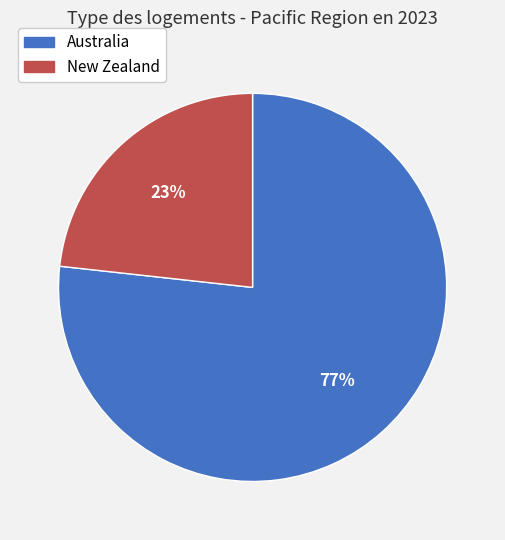

Which category has the biggest portion of the pie?

Australia